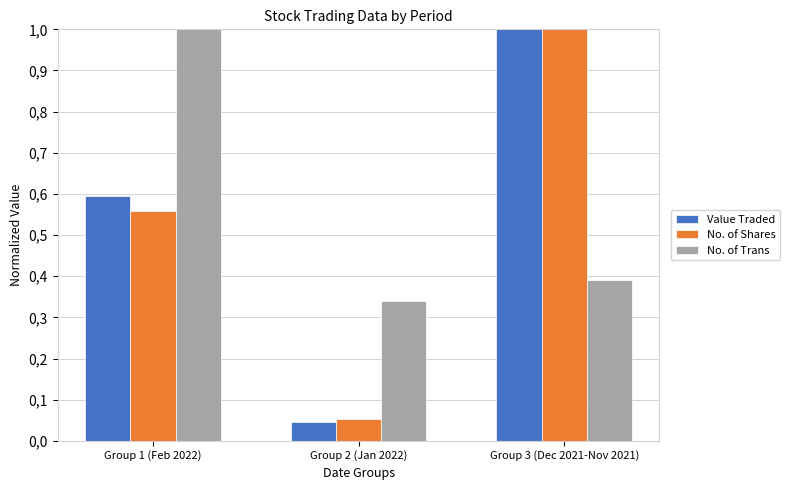

What are all the series names shown in the legend?

Value Traded, No. of Shares, No. of Trans